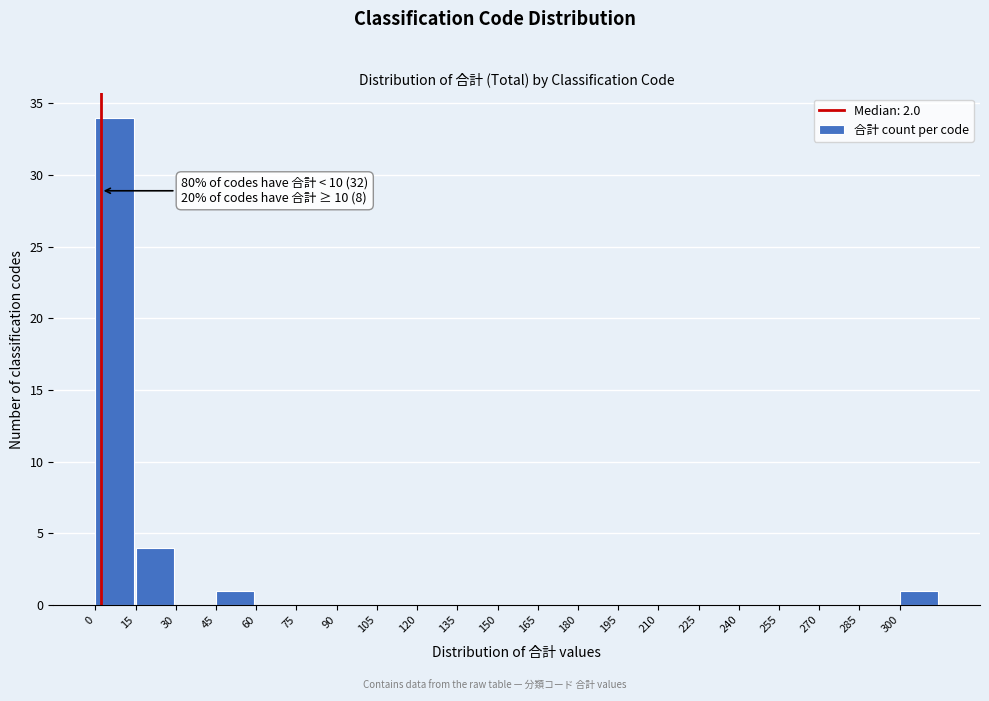

Over which range of the x-axis is the bar tallest?

0 to 15